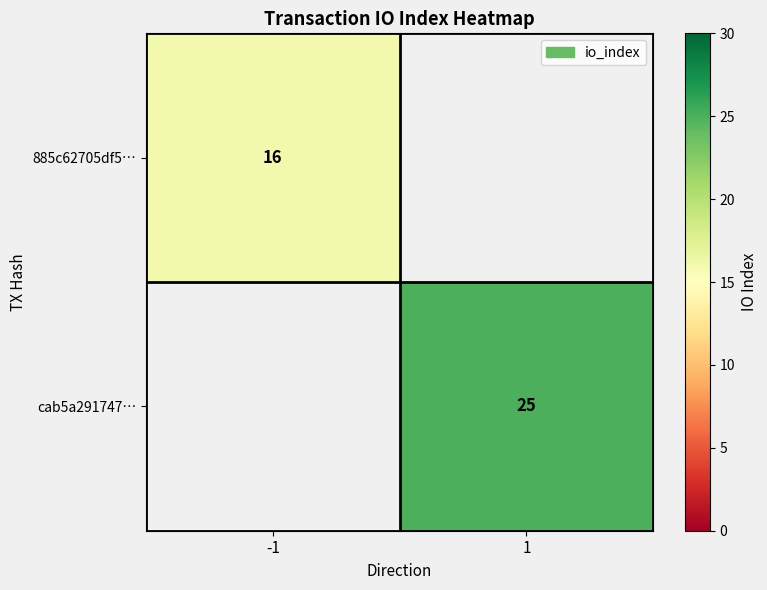

True or false: cab5a291747… has a value of 25 at 1.

True